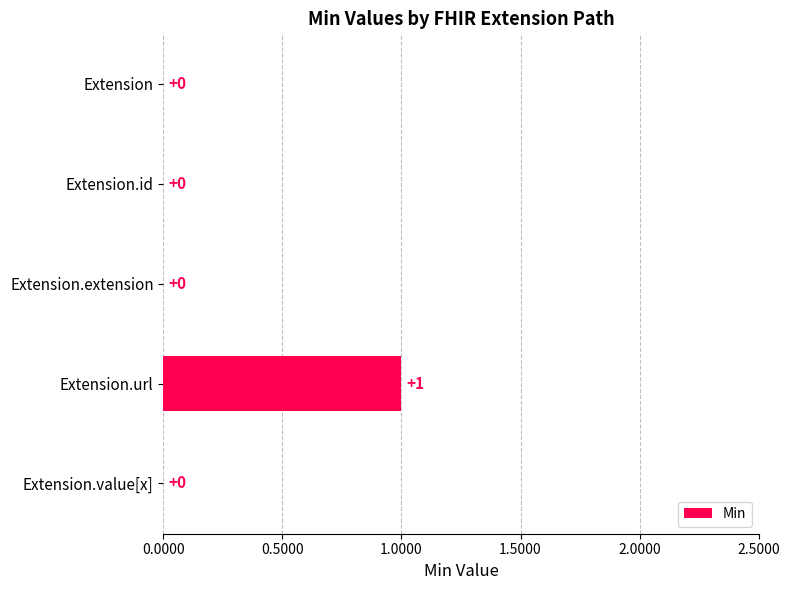

The value at Extension.extension is 0. True or false?

True